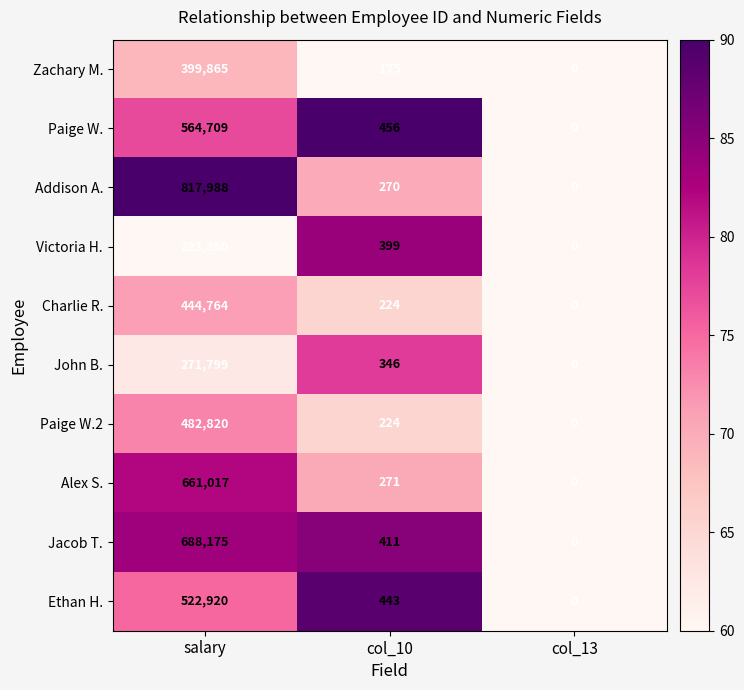

What is the sum of all John B. values?

272145